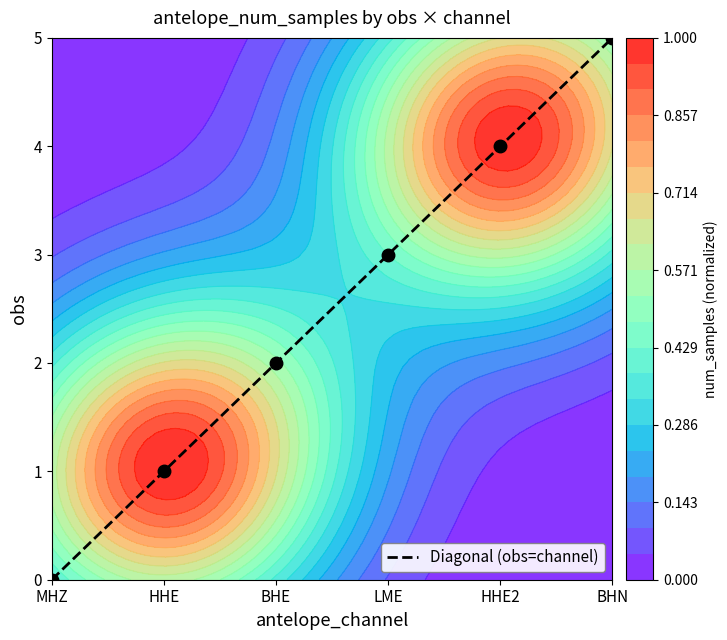

Reading left to right, list all the values displayed in this chart.

MHZ=0	HHE=1	BHE=2	LME=3	HHE2=4	BHN=5